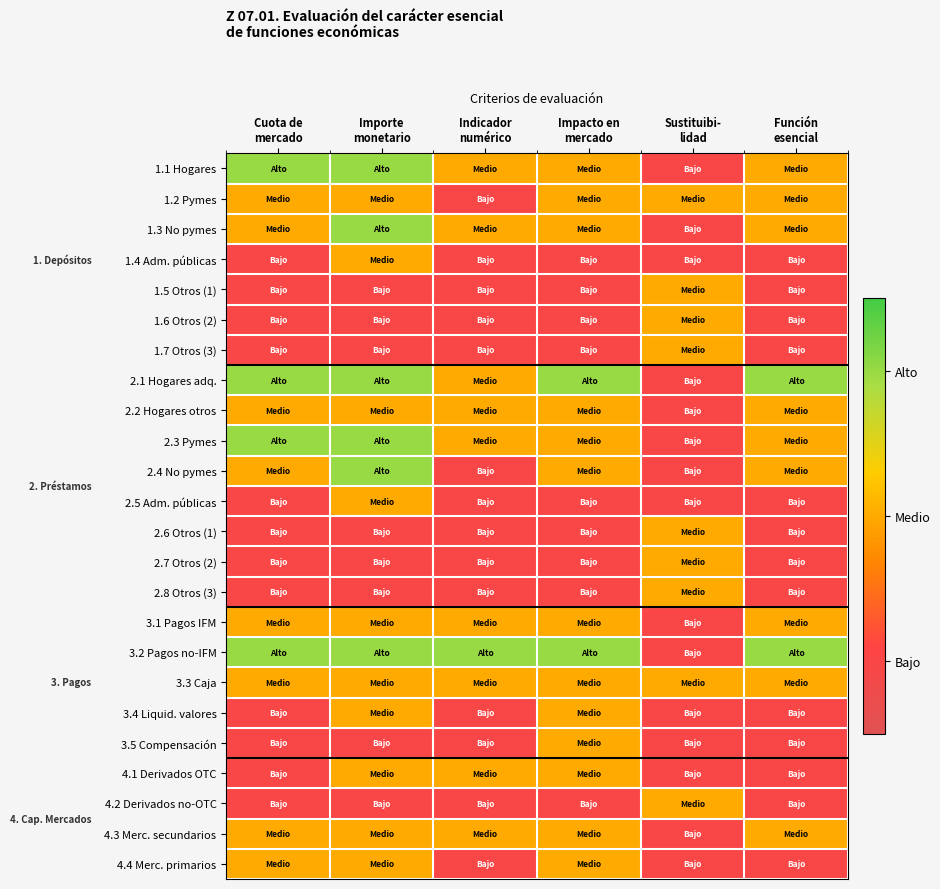

How many series are shown in this chart?

24